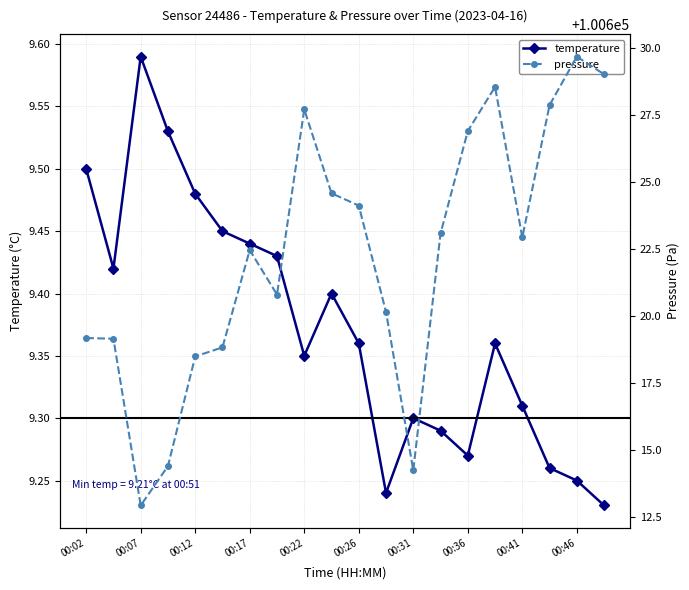

How many lines are shown in the chart?

2